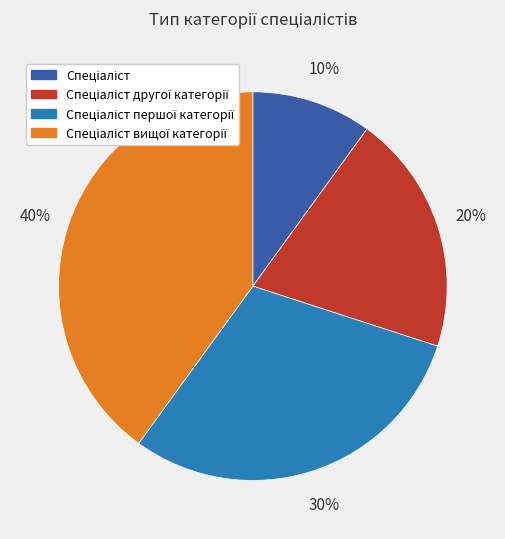

Is there a majority slice in this chart?

No